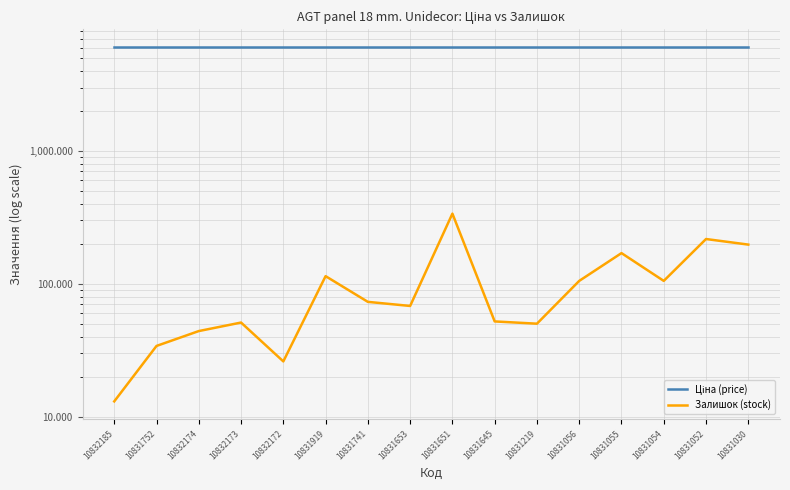

Which series has the widest spread of values?

Залишок (stock)